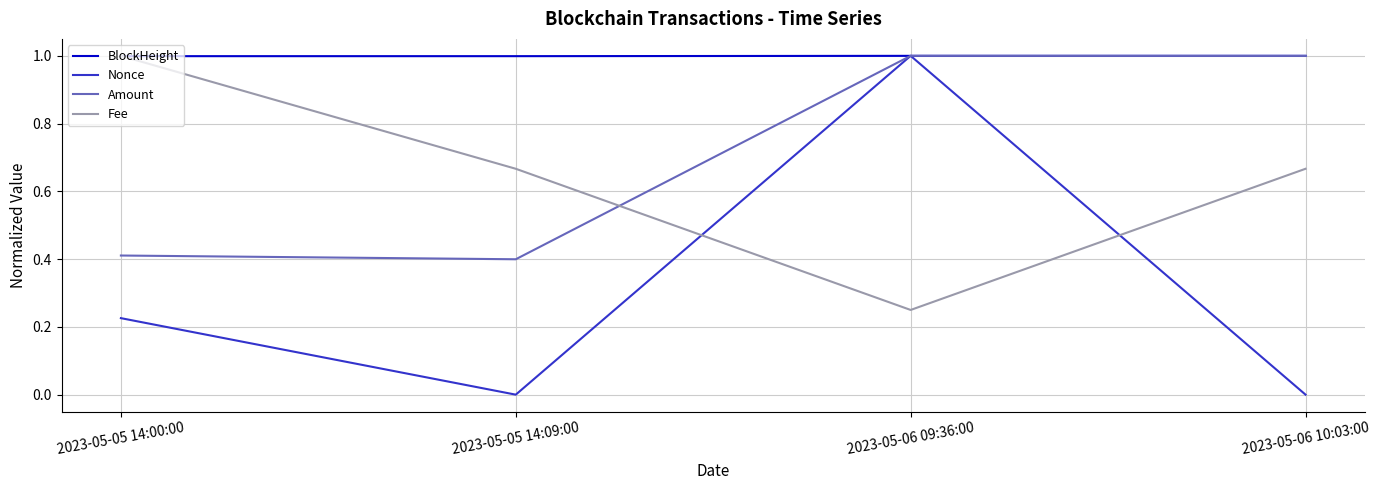

Which series has the widest spread of values?

Nonce